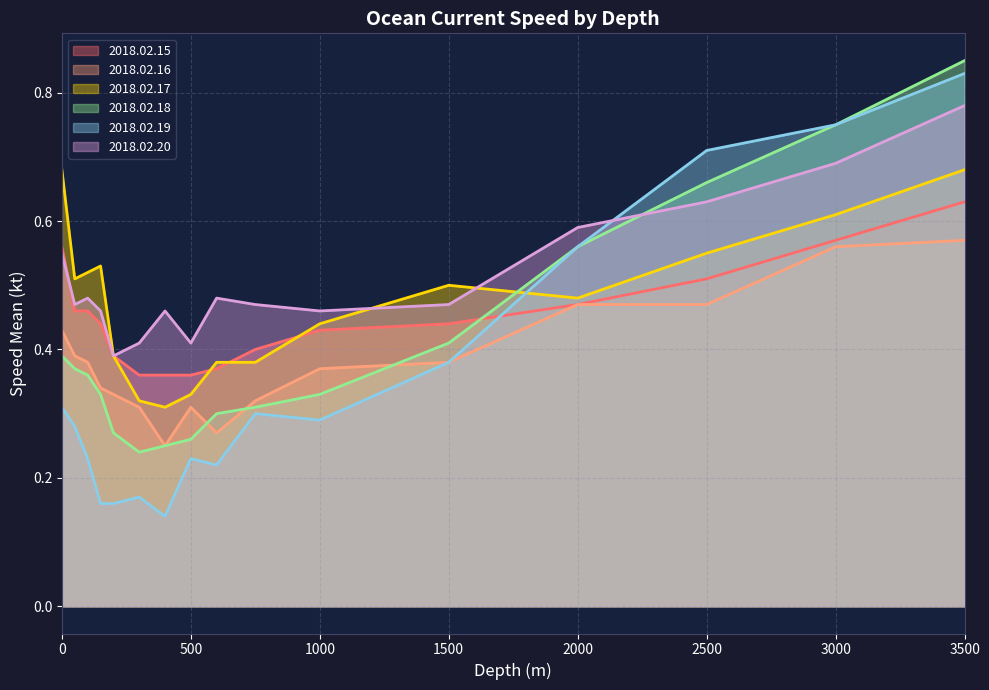

What is the difference between the maximum and minimum values in the 2018.02.18 series?

0.6